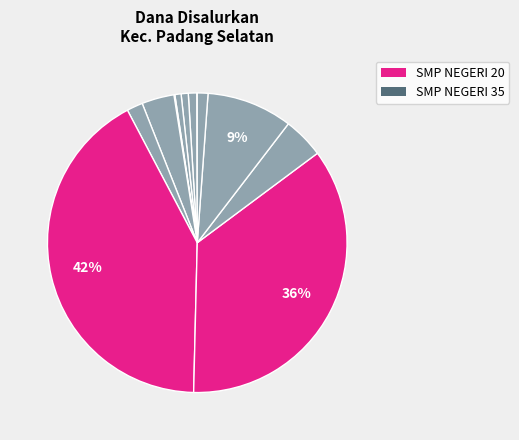

Which slice is the largest?

SMP NEGERI 20